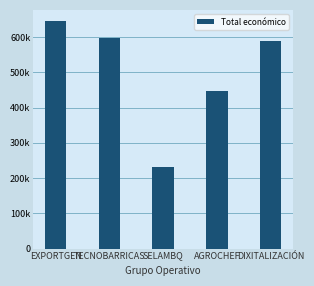

What is the smallest value displayed?

232189